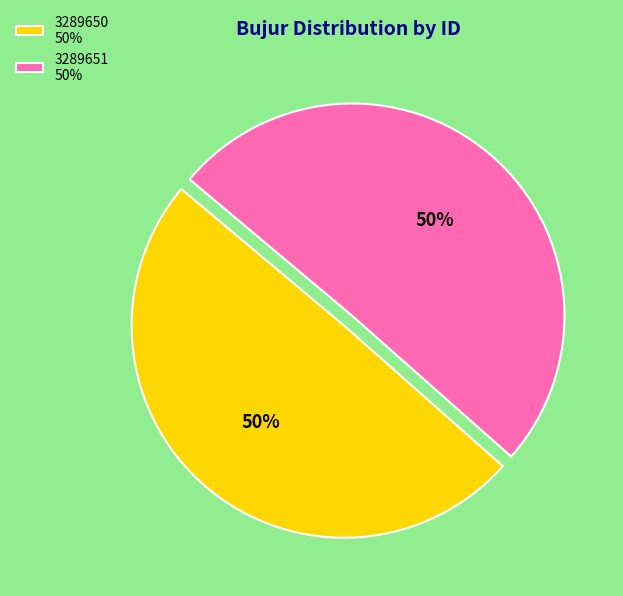

Approximately how many times larger is the value at 3289650 compared to 3289651?

1.0